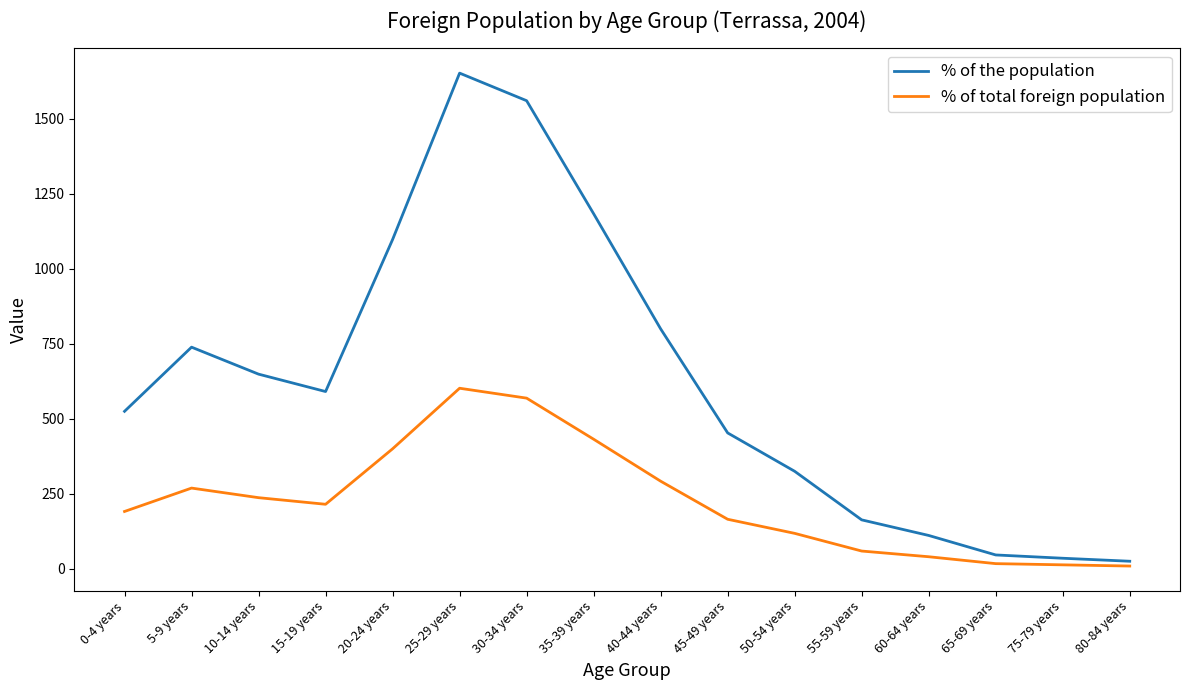

True or false: % of total foreign population has a value of 215 at 15-19 years.

True